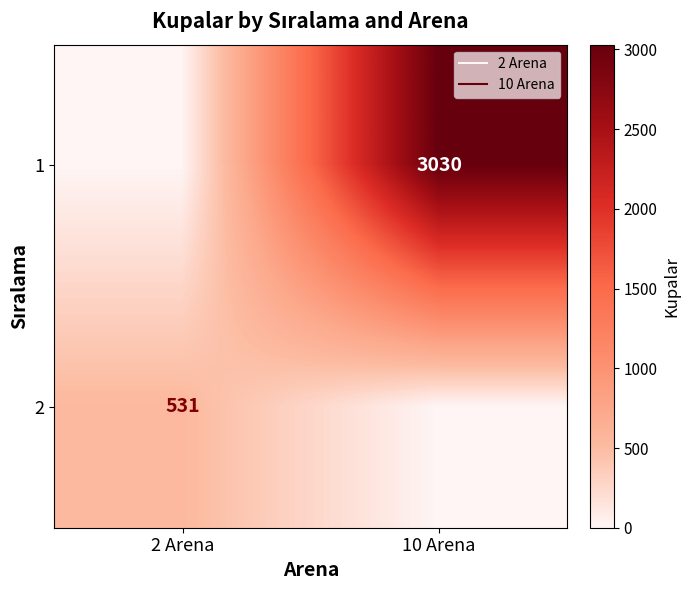

How many values in 2 are above zero?

1